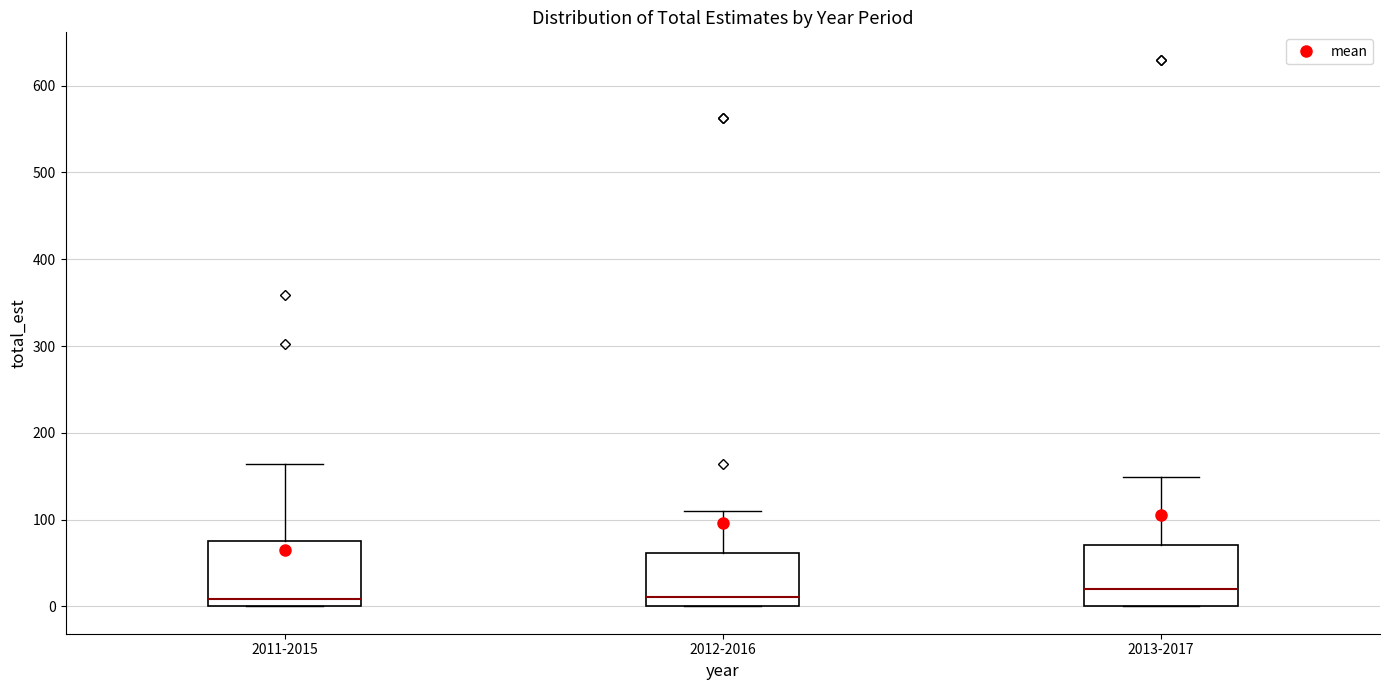

Where does the median line of the box for 2012-2016 sit on the y-axis? The values are not printed on the chart, so give them approximately, as read against the axis.

10